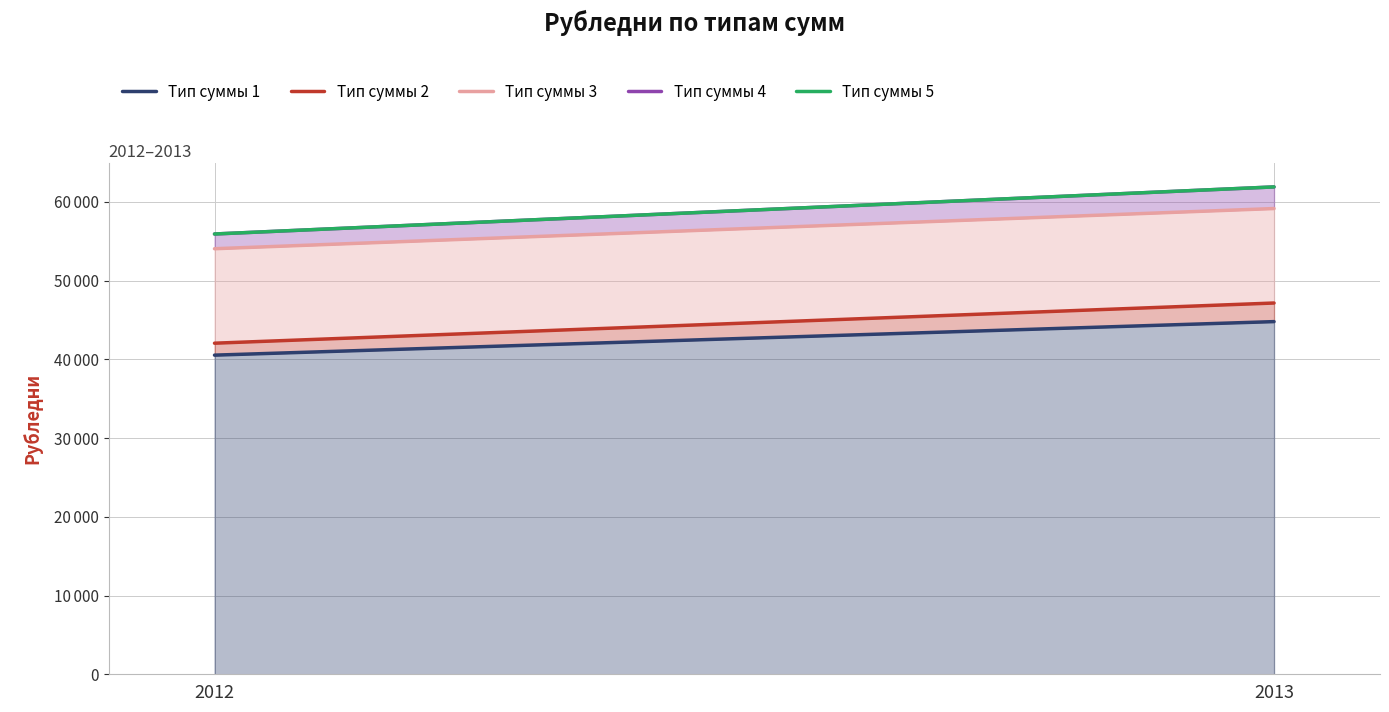

At which label does Тип суммы 4 reach its peak?

2013